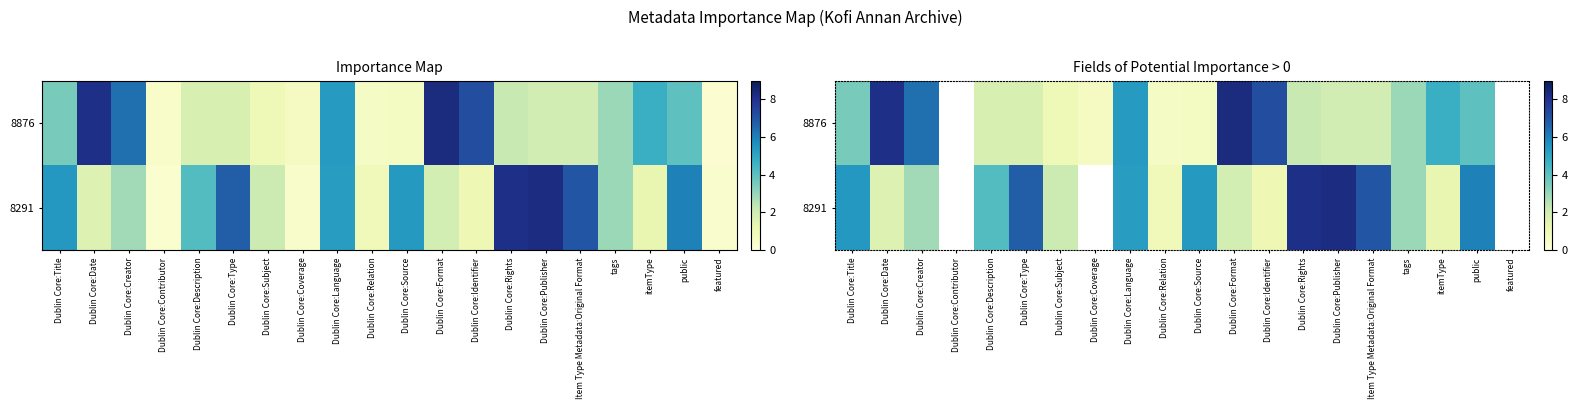

True or false: 8291 has a value of 8.2 at Dublin Core:Source.

False